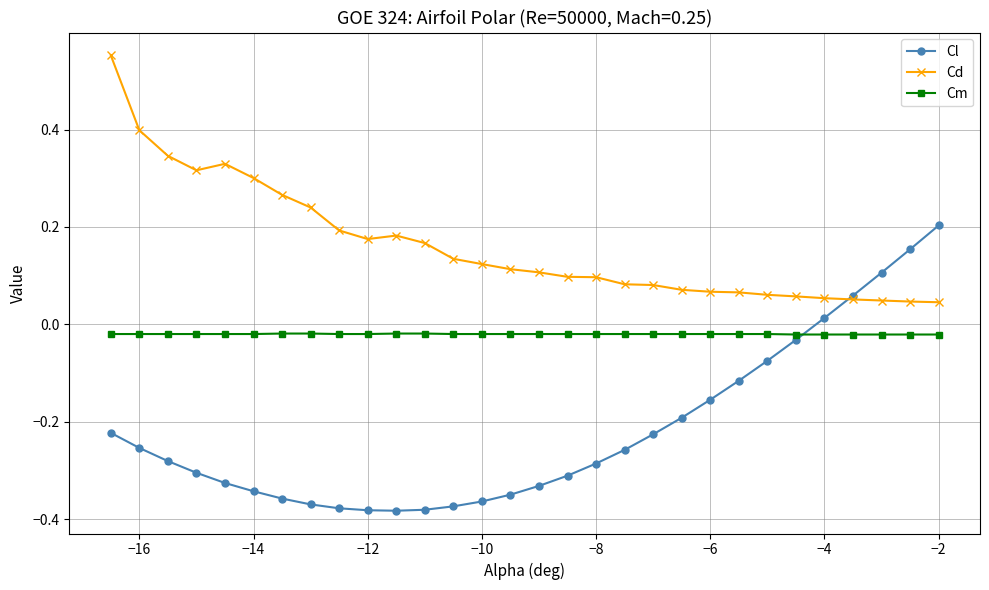

True or false: Cm and Cl cross at least once.

True